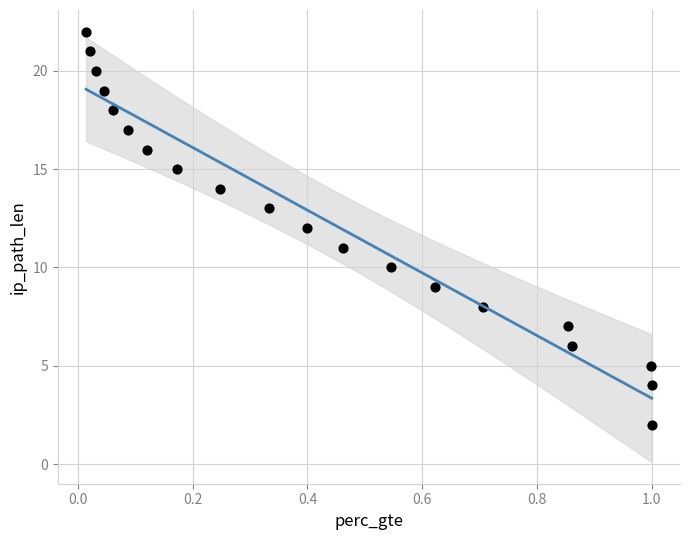

What is the range of Y values (max minus min)?

20